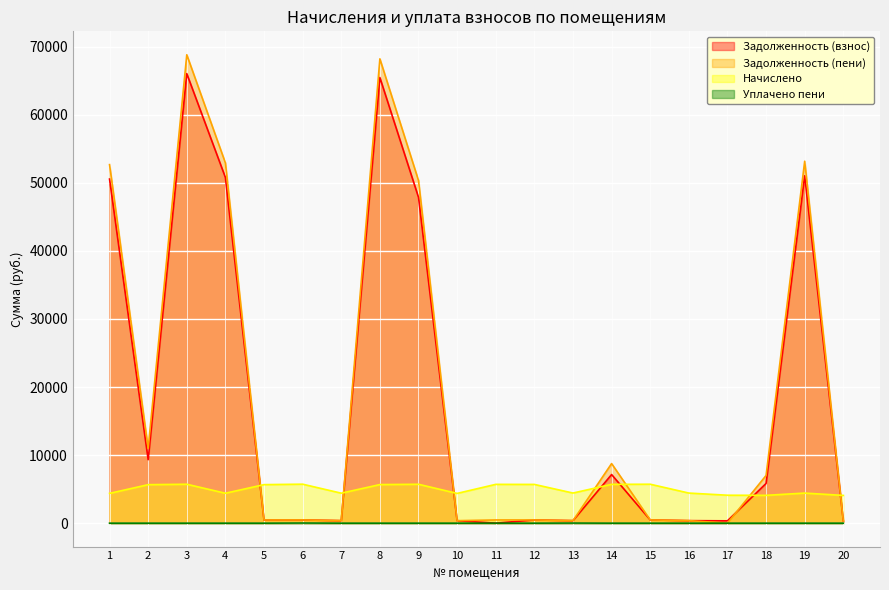

At how many categories does at least one series exceed 31700?

6